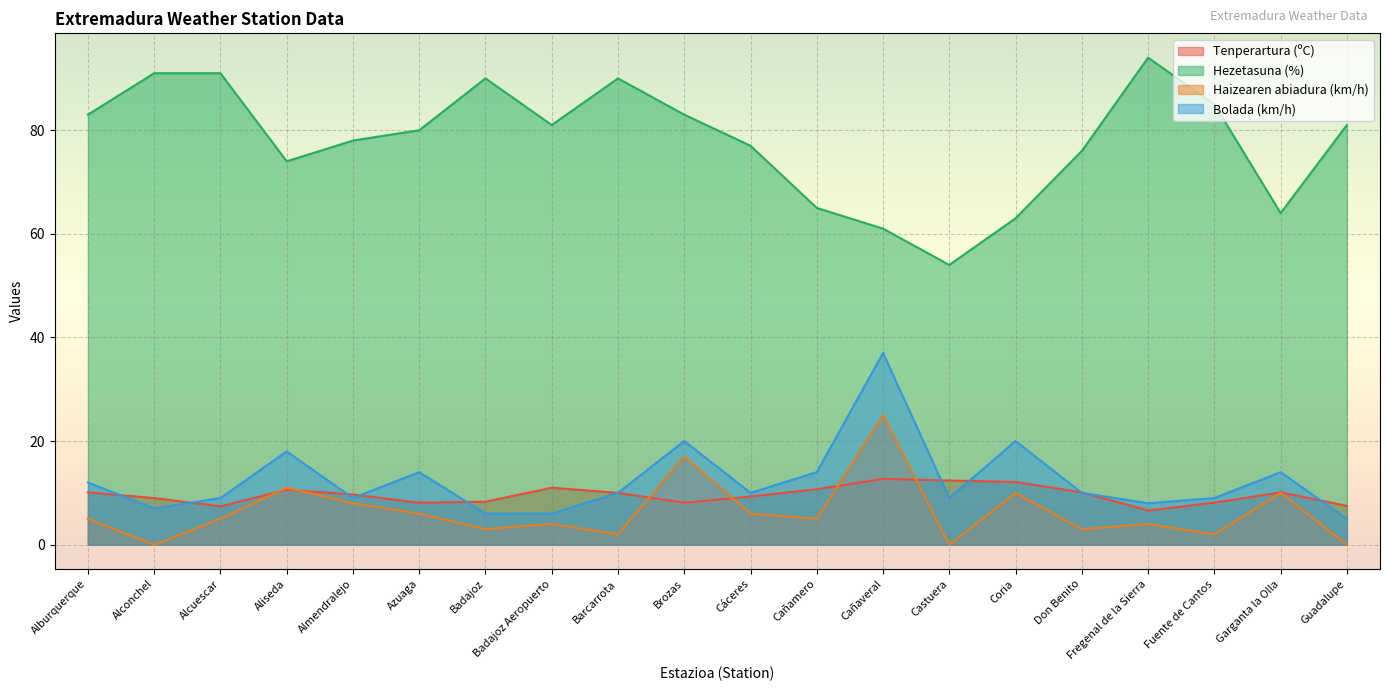

Where does the Bolada (km/h) series first go above 10?

Alburquerque